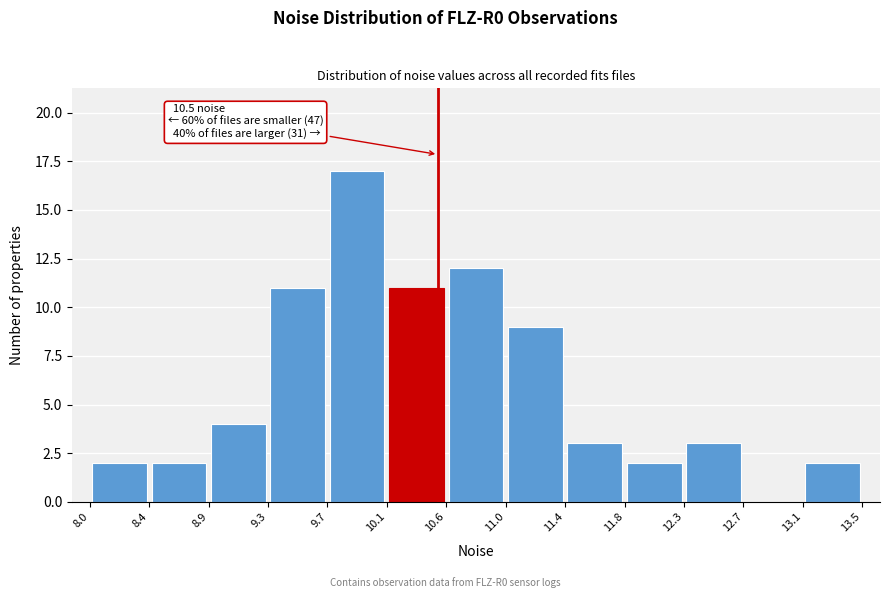

Over which range of the x-axis is the bar tallest?

9.7 to 10.1